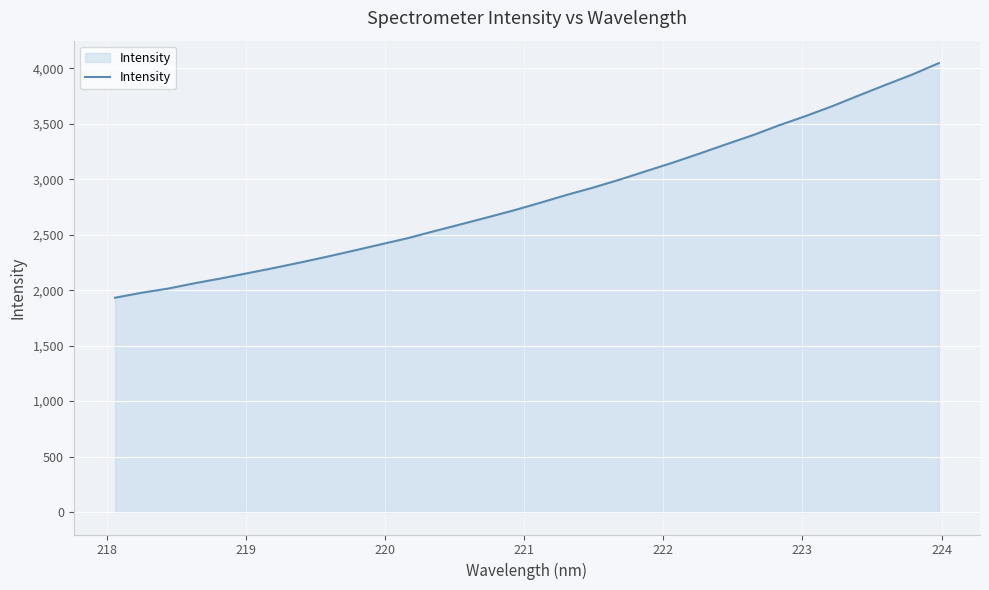

What is the maximum value shown in the chart?

4047.0